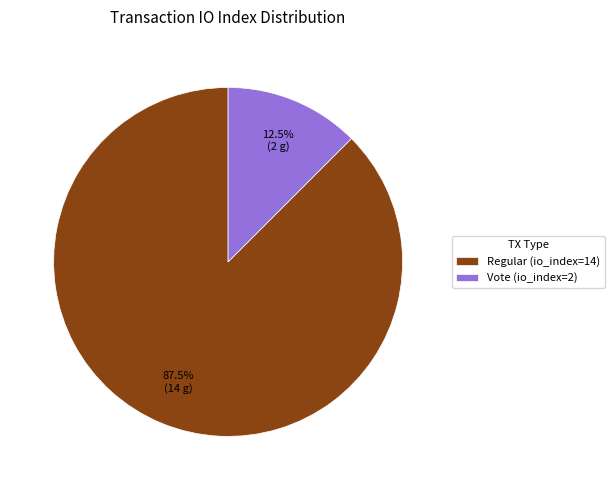

Is Vote (io_index=2) the majority of the pie?

No